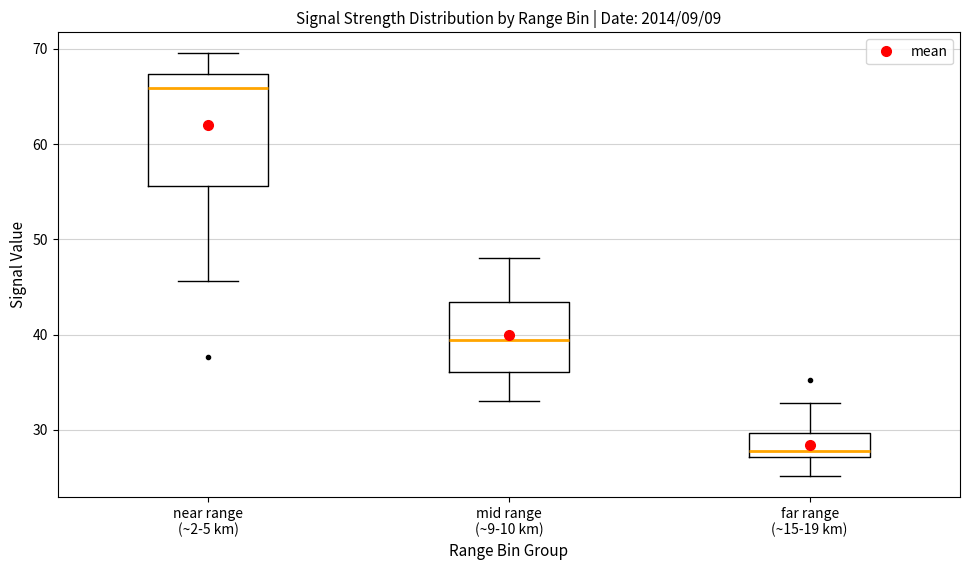

Comparing the boxes themselves (not the whiskers), which one is the tallest?

near range (~2-5 km)